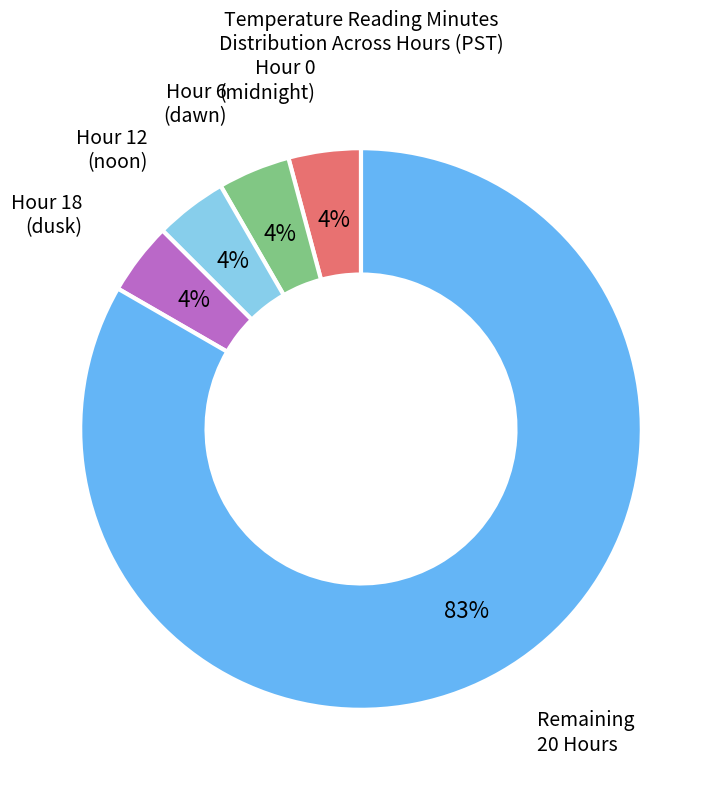

Which category has the biggest portion of the pie?

Remaining 20 Hours